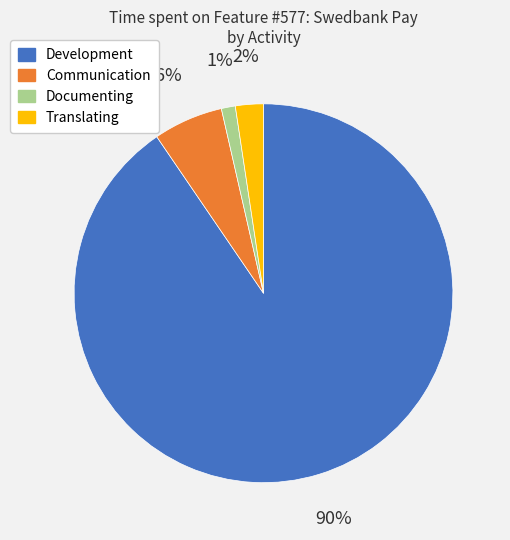

To the nearest percent, what is the average slice percentage?

25%